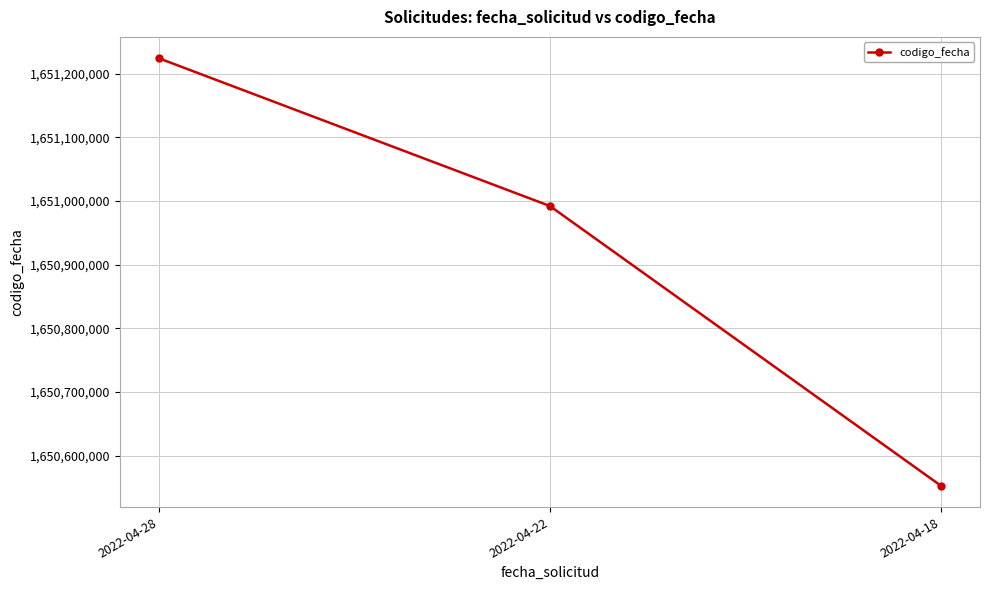

What is the sum of all values?

4952769567